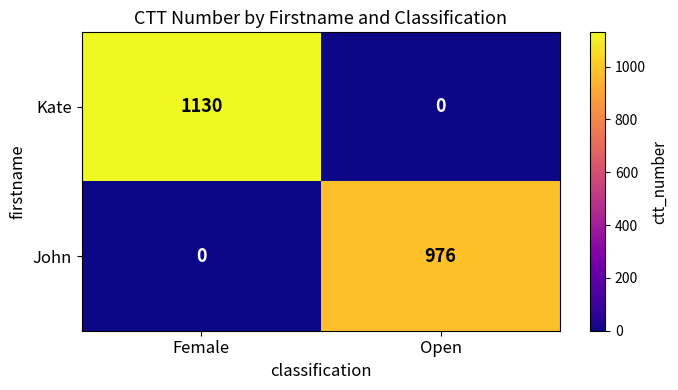

Is it true that Kate equals 721 at Open?

False